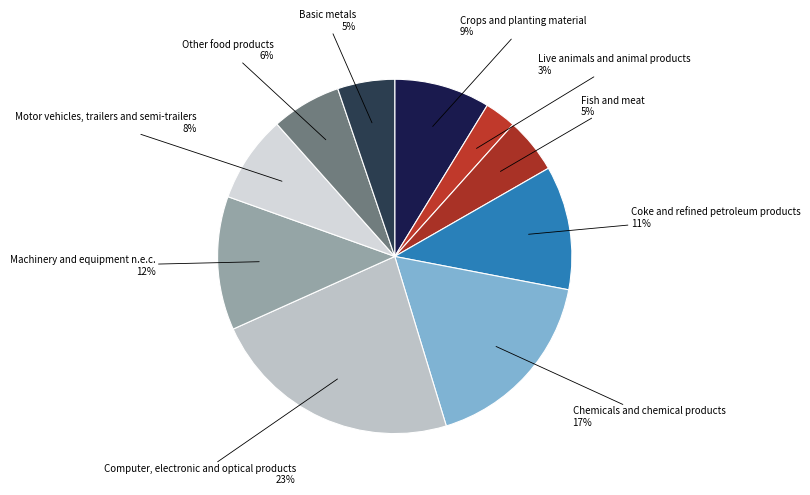

To the nearest percent, what is the average slice percentage?

10%